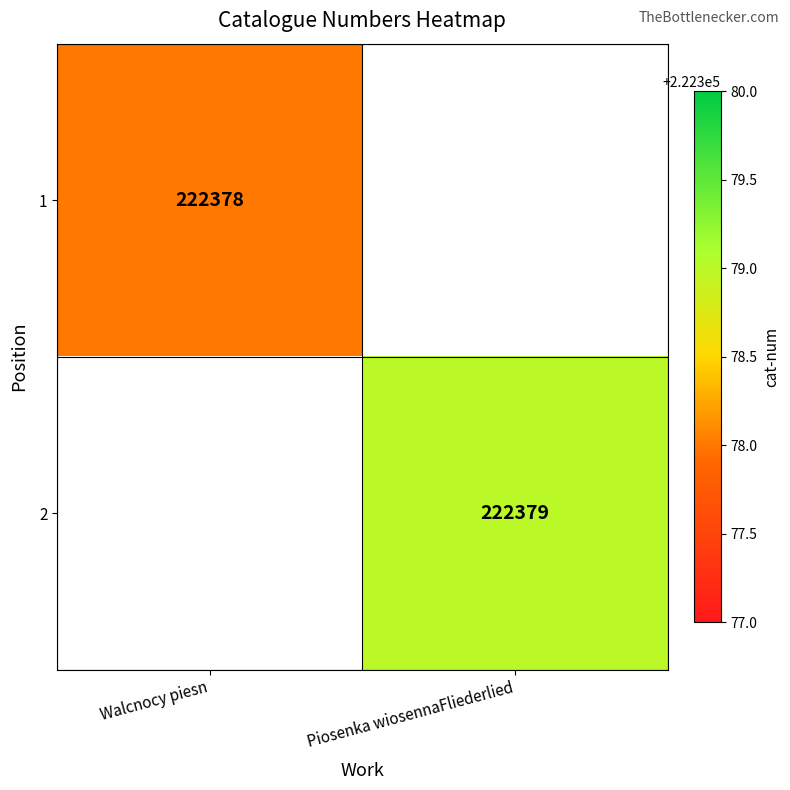

The 2 series shows 82122 at Piosenka wiosennaFliederlied. True or false?

False